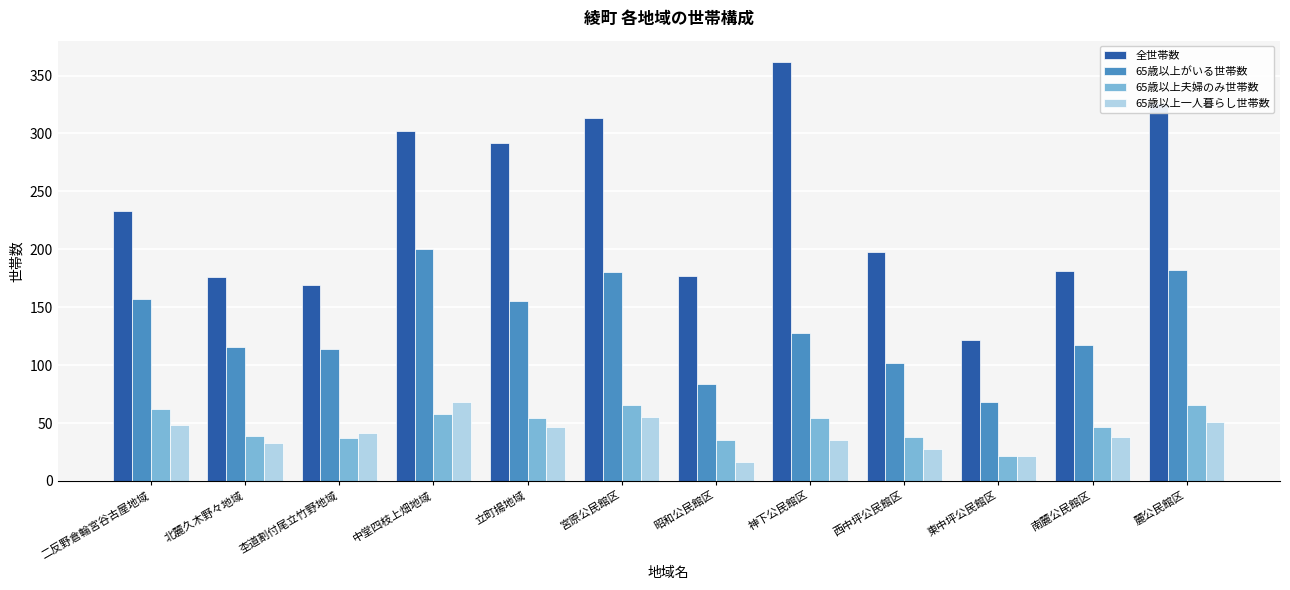

What is the minimum value for 65歳以上がいる世帯数?

68